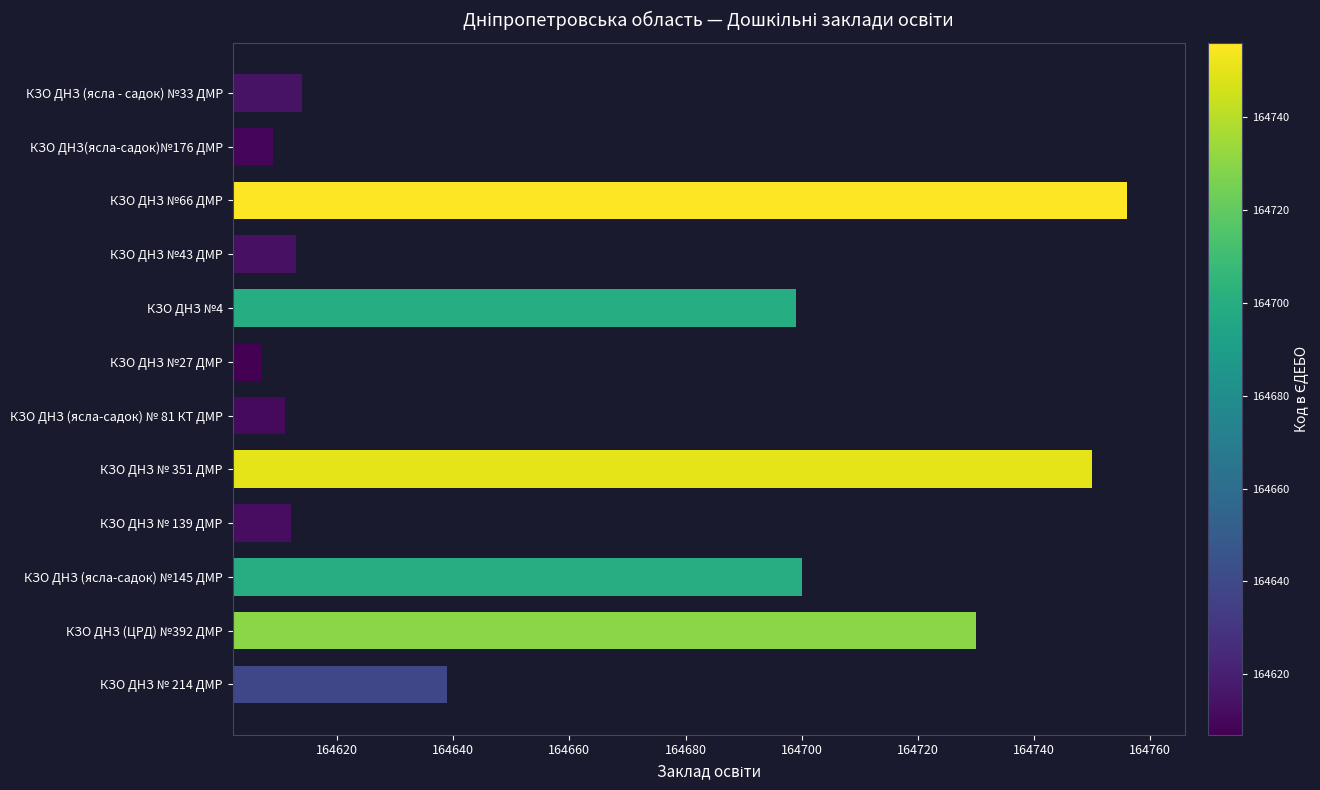

What is the sum of all values?

1975940